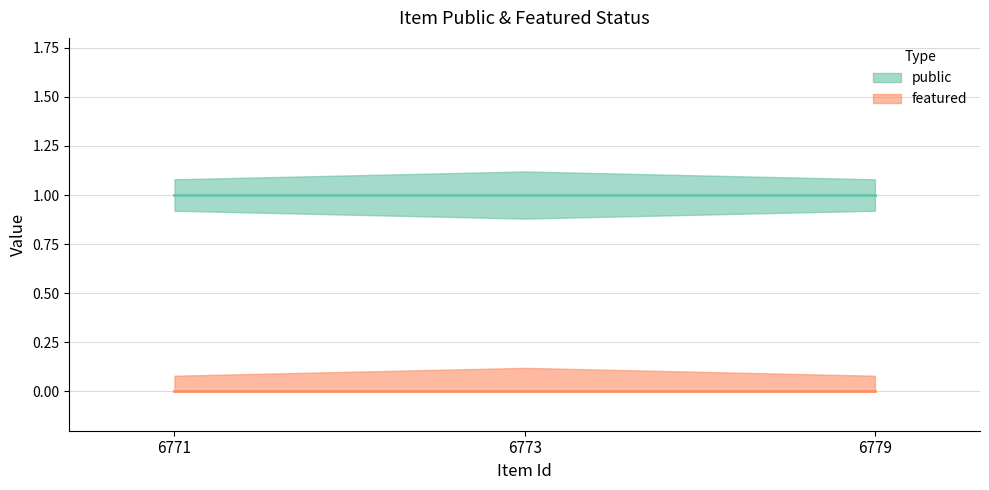

Rank the series by their maximum value, from highest to lowest.

public, featured